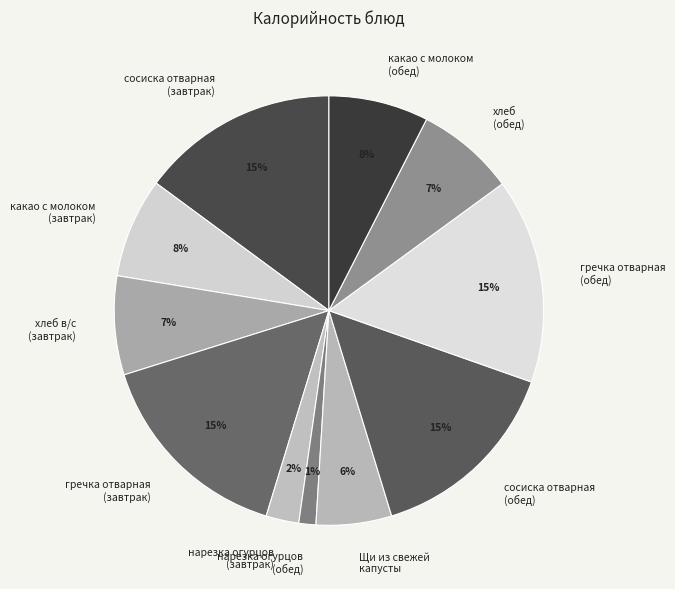

Count the number of slices in the pie.

11